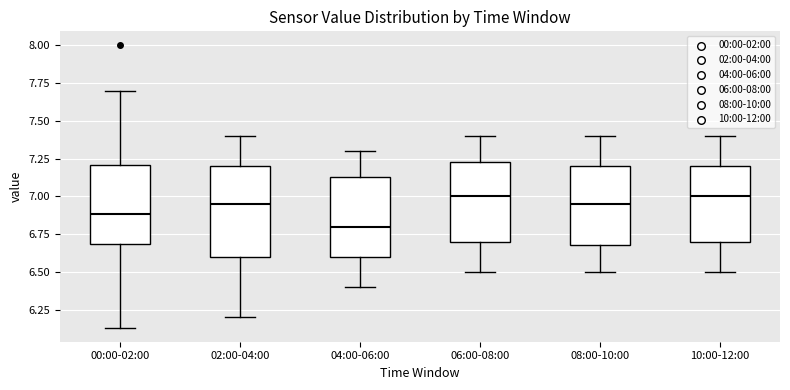

Reading left to right, transcribe this box plot: for each box, give where its median line is, the range the box spans, and where its two whiskers end, as read against the y-axis. The values are not printed on the chart, so give them approximately, as read against the axis.

00:00-02:00: median 6.90, box 6.70 to 7.20, whiskers 6.15 to 7.70
02:00-04:00: median 6.95, box 6.60 to 7.20, whiskers 6.20 to 7.40
04:00-06:00: median 6.80, box 6.60 to 7.15, whiskers 6.40 to 7.30
06:00-08:00: median 7.00, box 6.70 to 7.25, whiskers 6.50 to 7.40
08:00-10:00: median 6.95, box 6.70 to 7.20, whiskers 6.50 to 7.40
10:00-12:00: median 7.00, box 6.70 to 7.20, whiskers 6.50 to 7.40